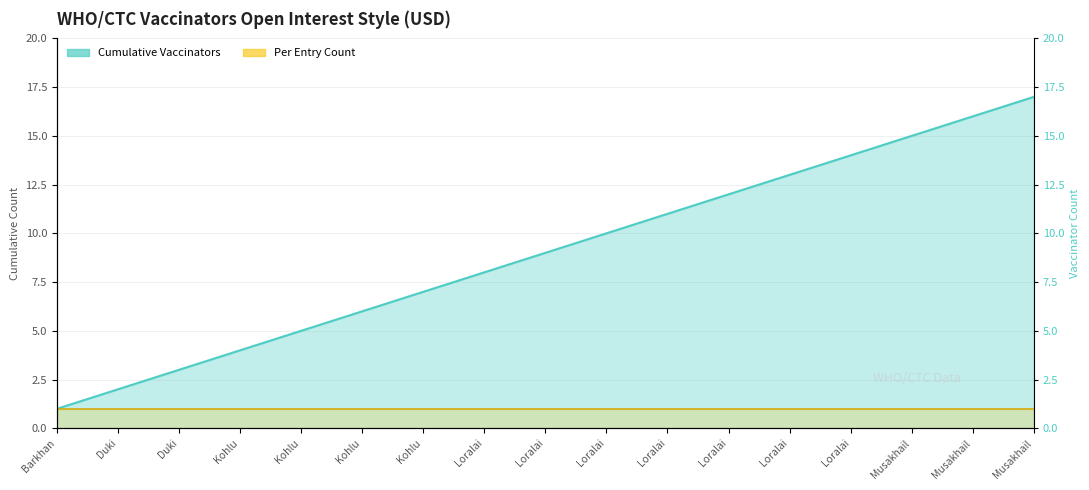

What is the difference between the maximum and minimum values?

16